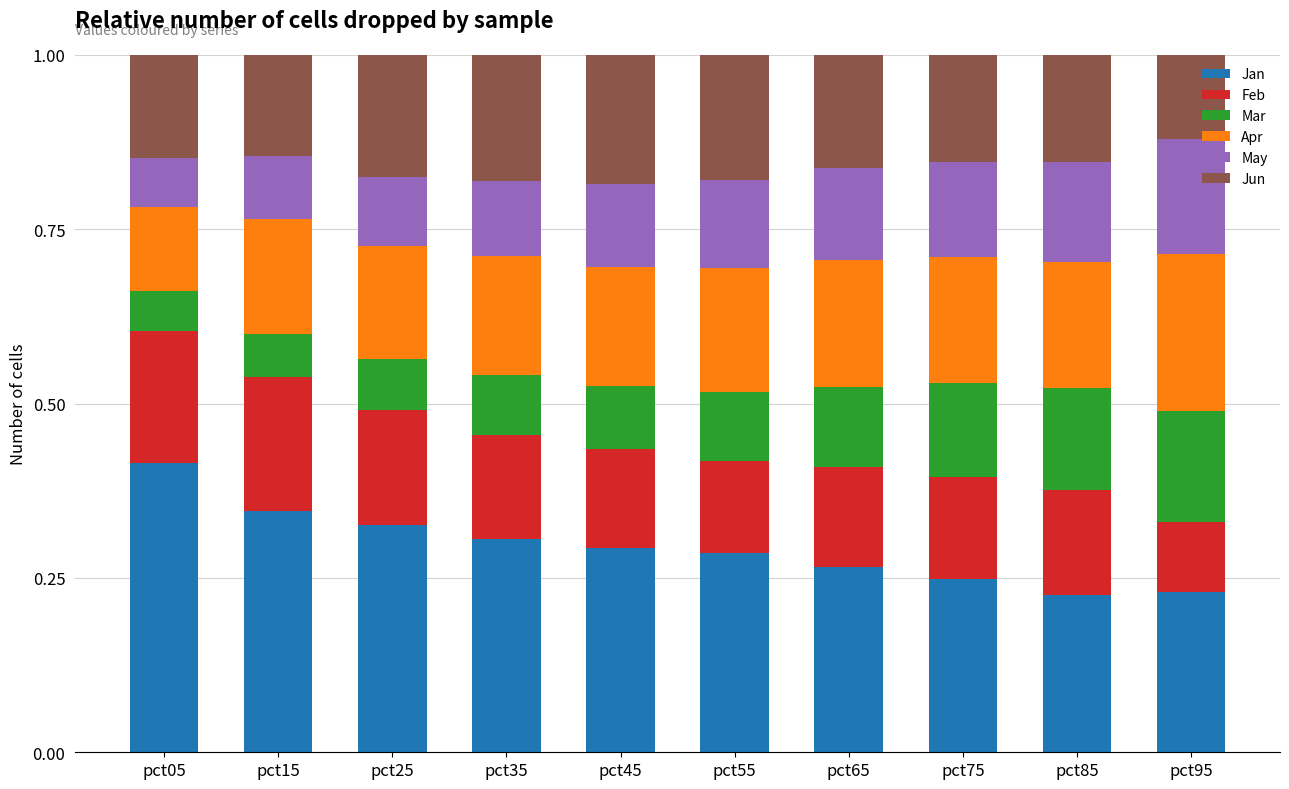

What is the total value across all series at pct95?

1.0